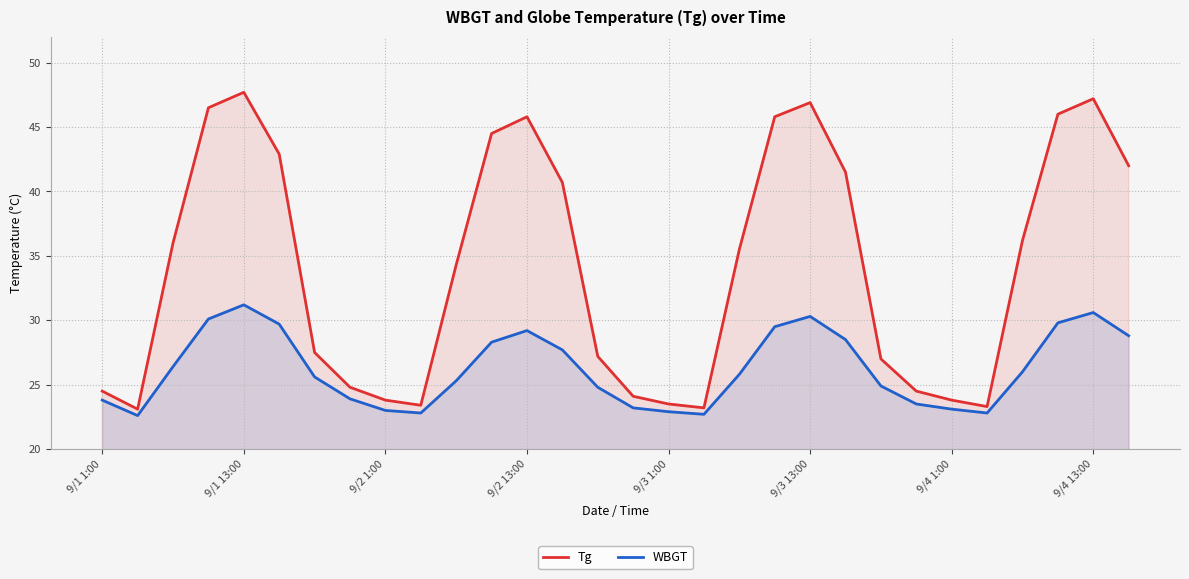

How many values in the Tg series exceed 35?

15